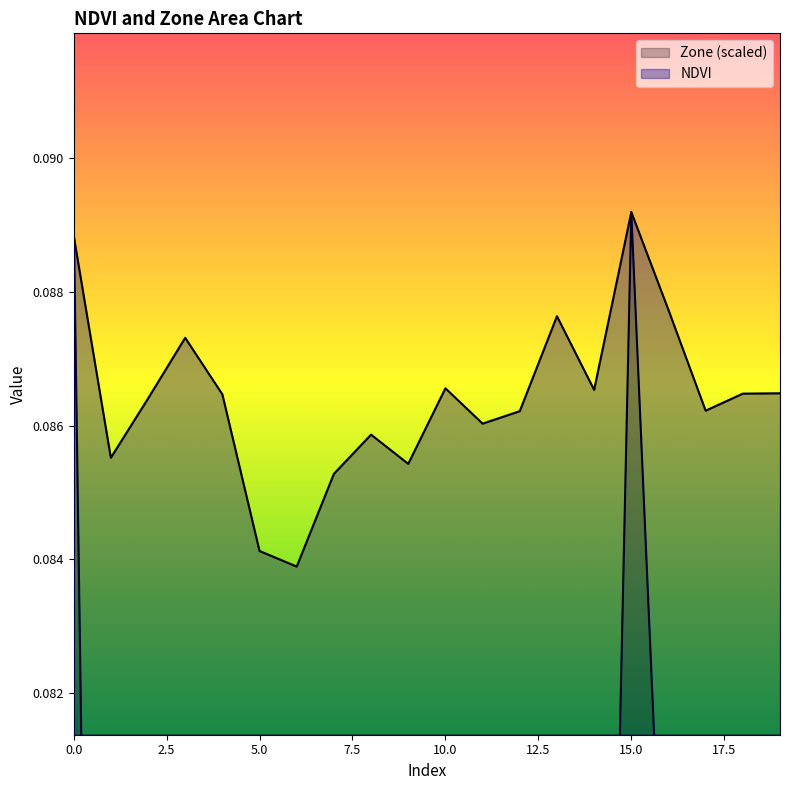

How many intersections are there between NDVI and Zone?

1